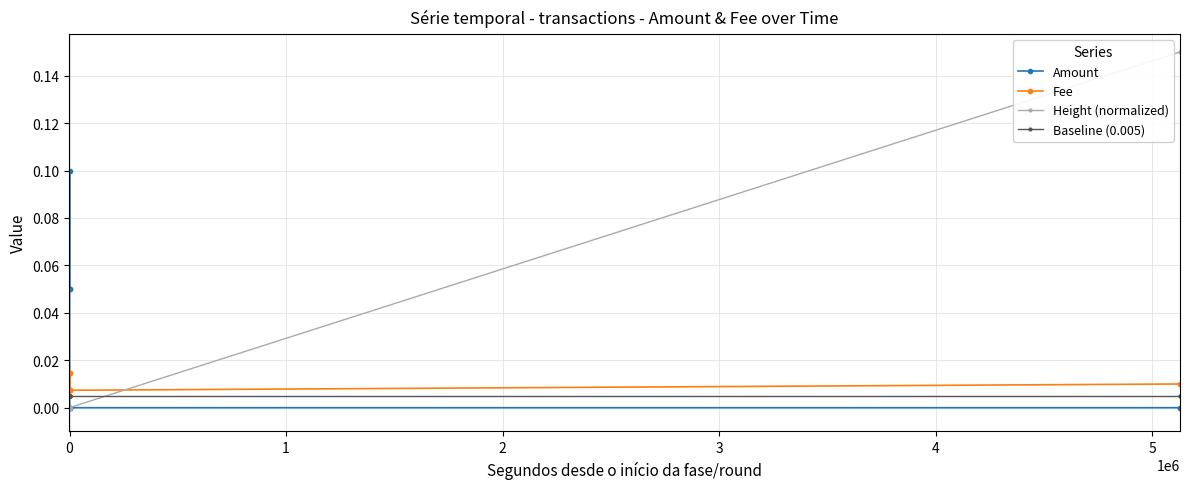

True or false: Height (normalized) and Baseline (0.005) cross at least once.

True